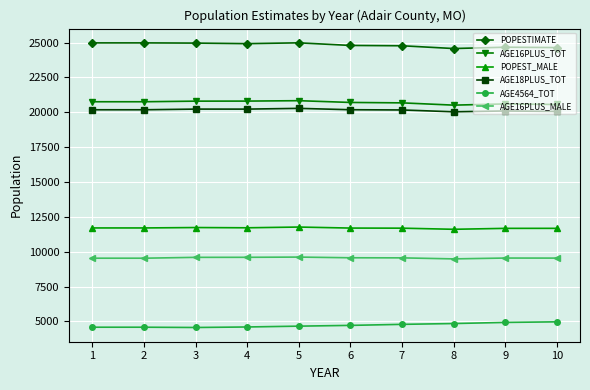

Which series has the largest total across all categories?

POPESTIMATE